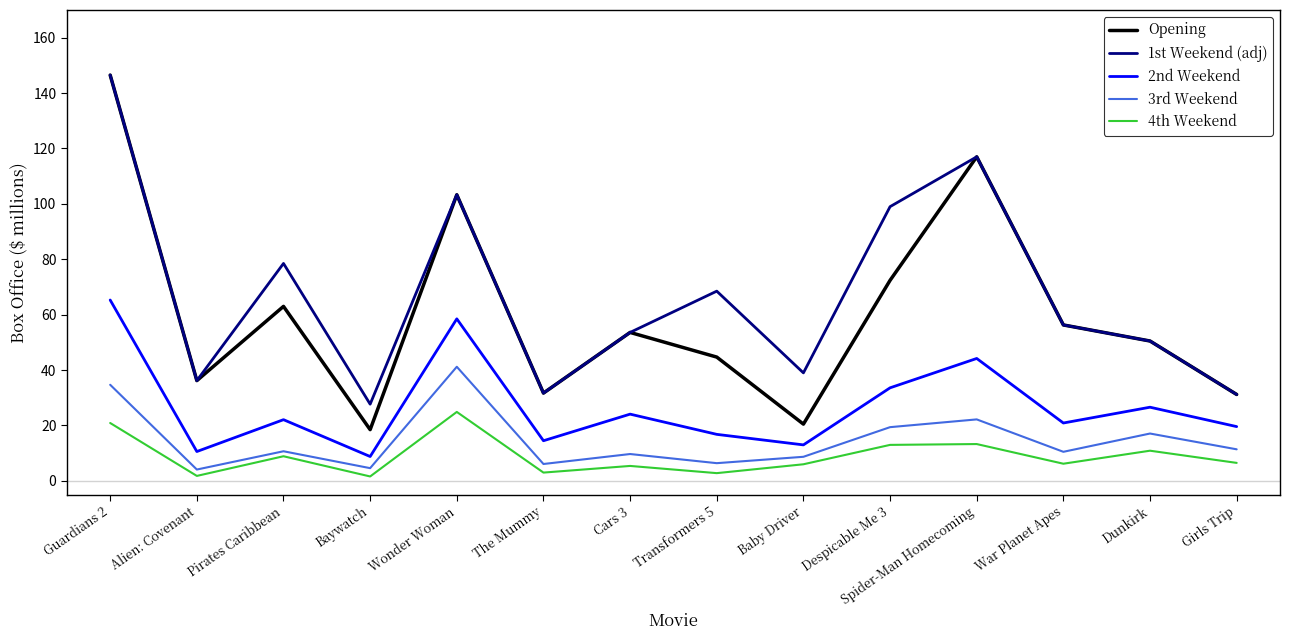

True or false: 2nd Weekend and 4th Weekend cross at least once.

False